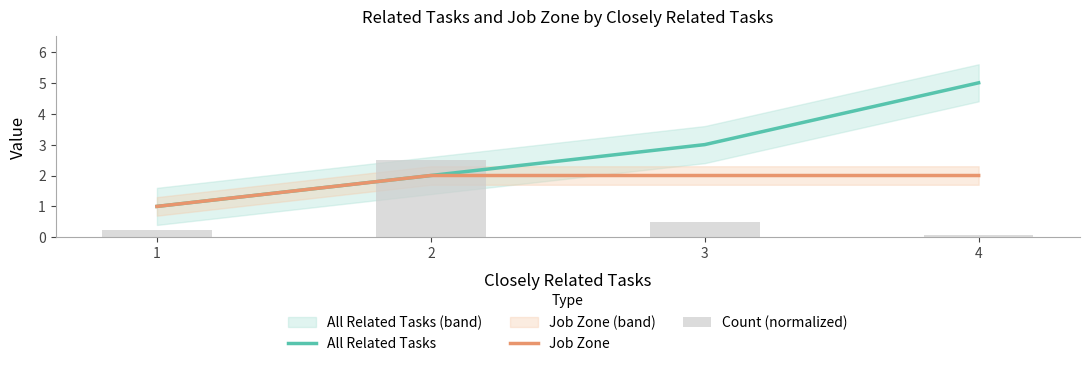

Which category has the highest value in the All Related Tasks series?

4